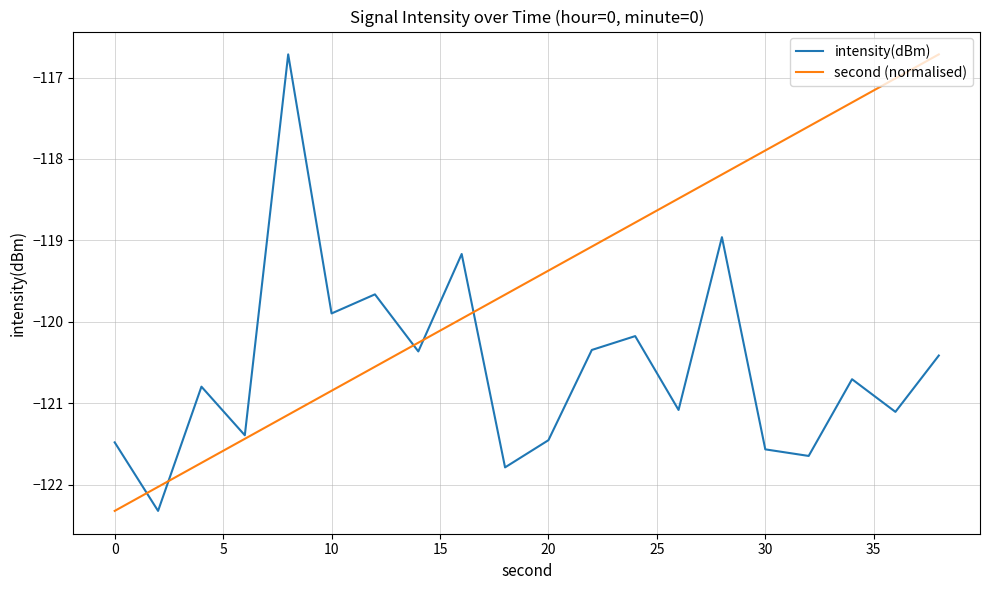

Which series has the largest total across all categories?

second (normalised)